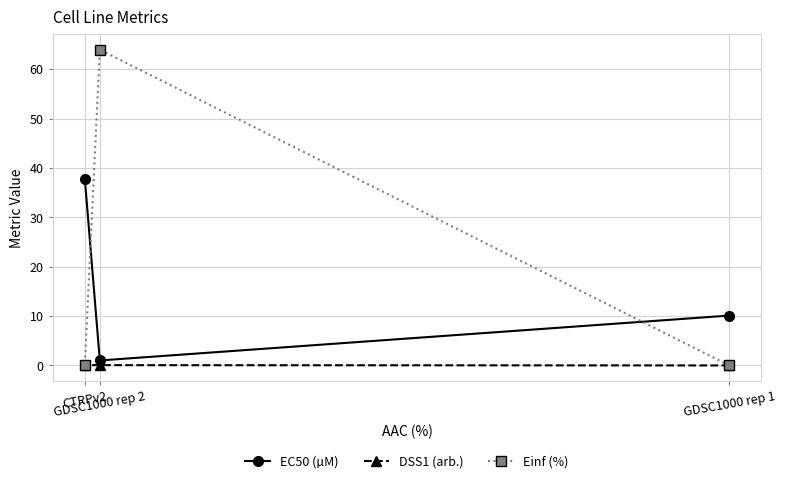

Is it true that DSS1 (arb.) equals 0.0 at GDSC1000 rep 1?

True